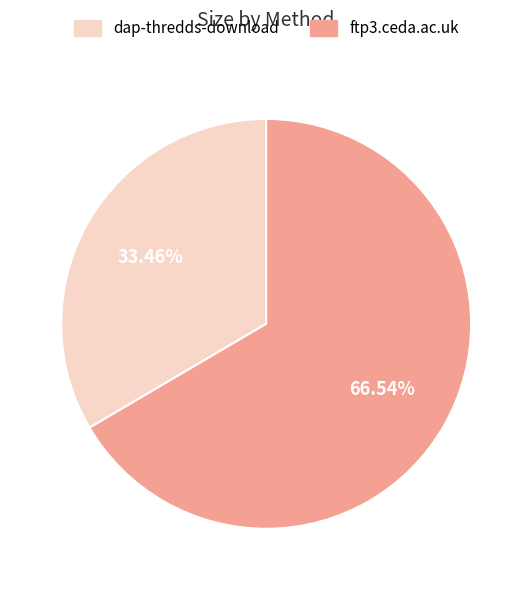

Approximately how many times larger is the value at dap-thredds-download compared to ftp3.ceda.ac.uk?

0.5